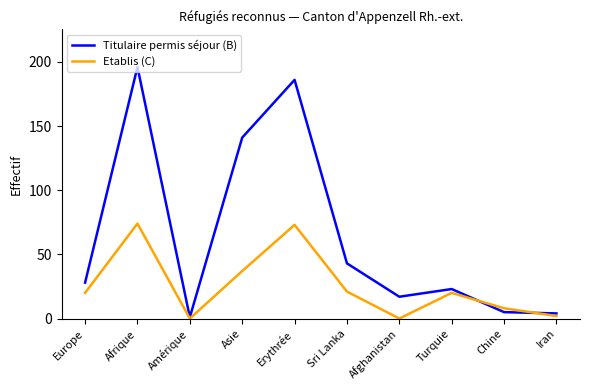

At which label is Titulaire permis séjour (B) closest to 98?

Asie